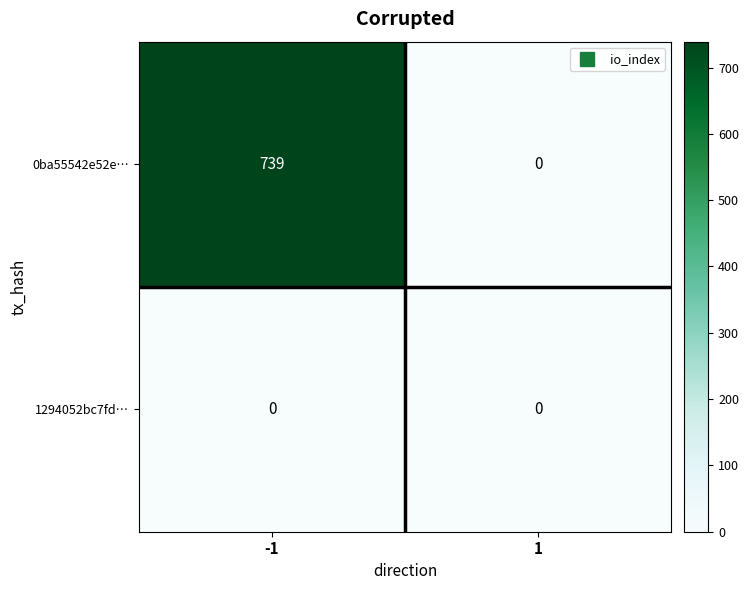

How many data points does each series have?

2